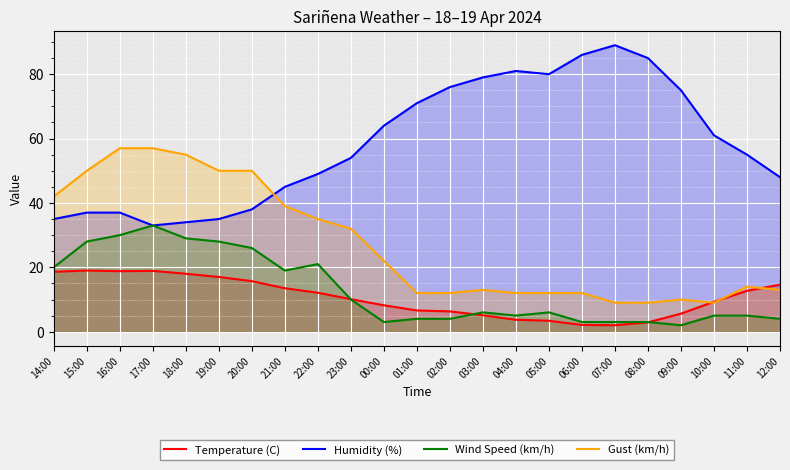

What position from the right is 02:00?

11